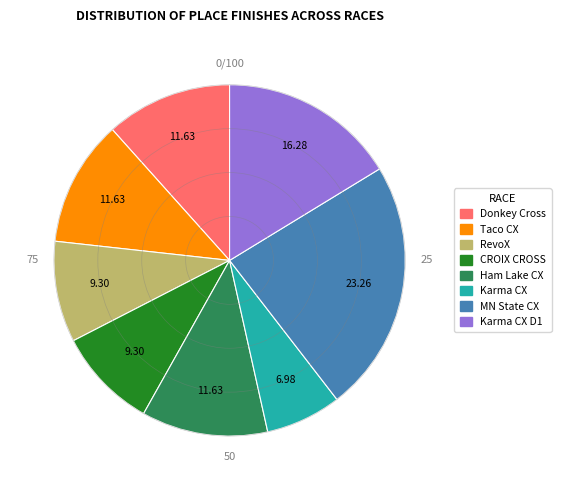

How many slices are in this pie chart?

8